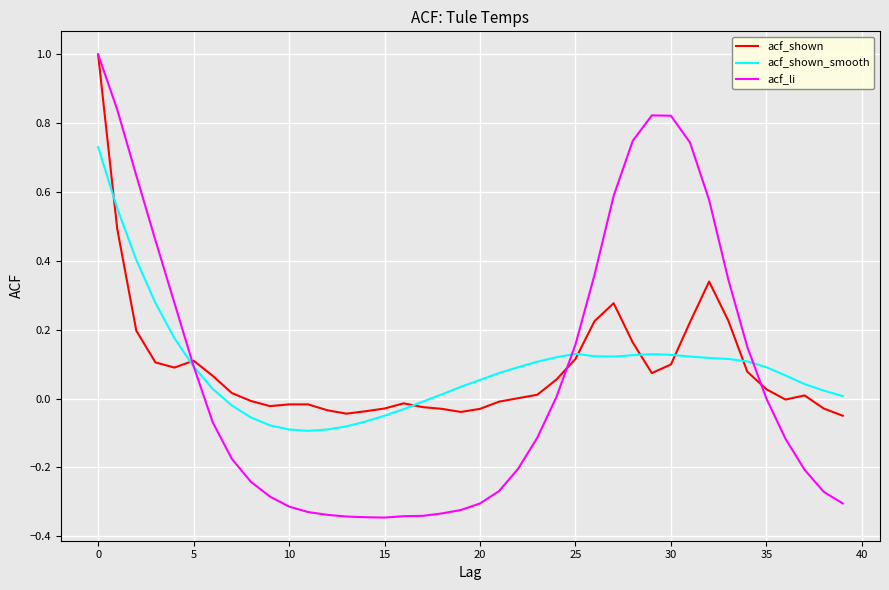

After their last crossing, which series has the higher values: acf_shown_smooth or acf_shown?

acf_shown_smooth